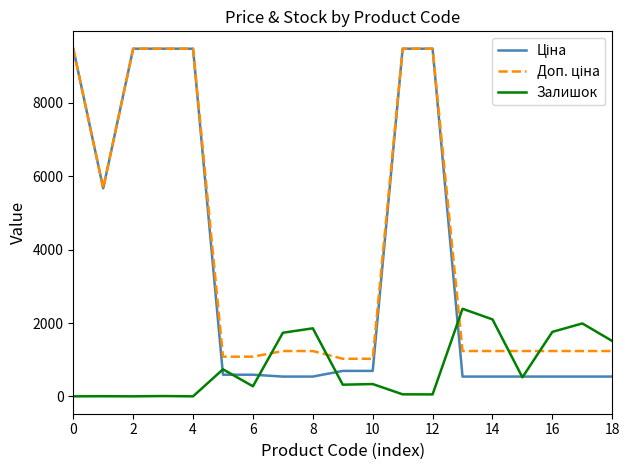

What is the difference between the maximum and minimum values in the Залишок series?

2388.0